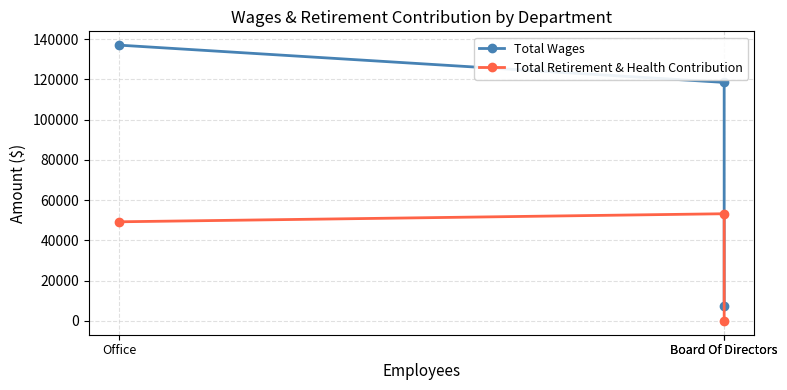

The Total Wages series shows 137046 at Office. True or false?

True